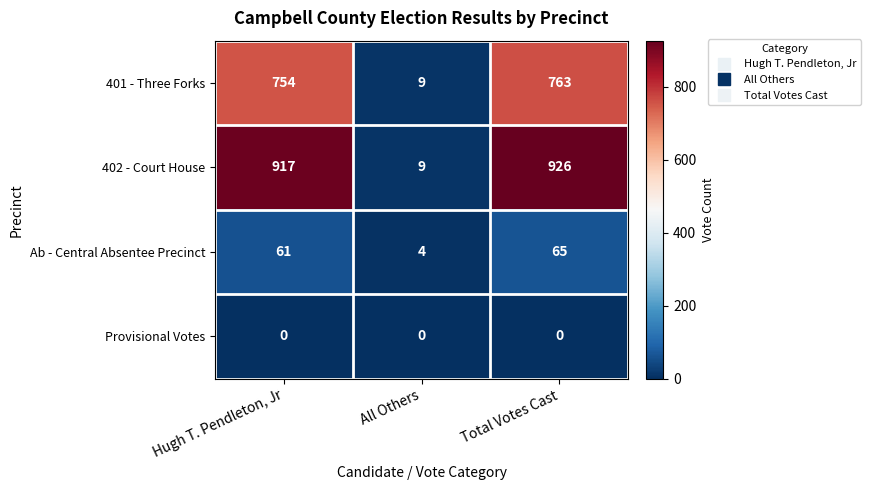

How many categories are shown in the chart?

3